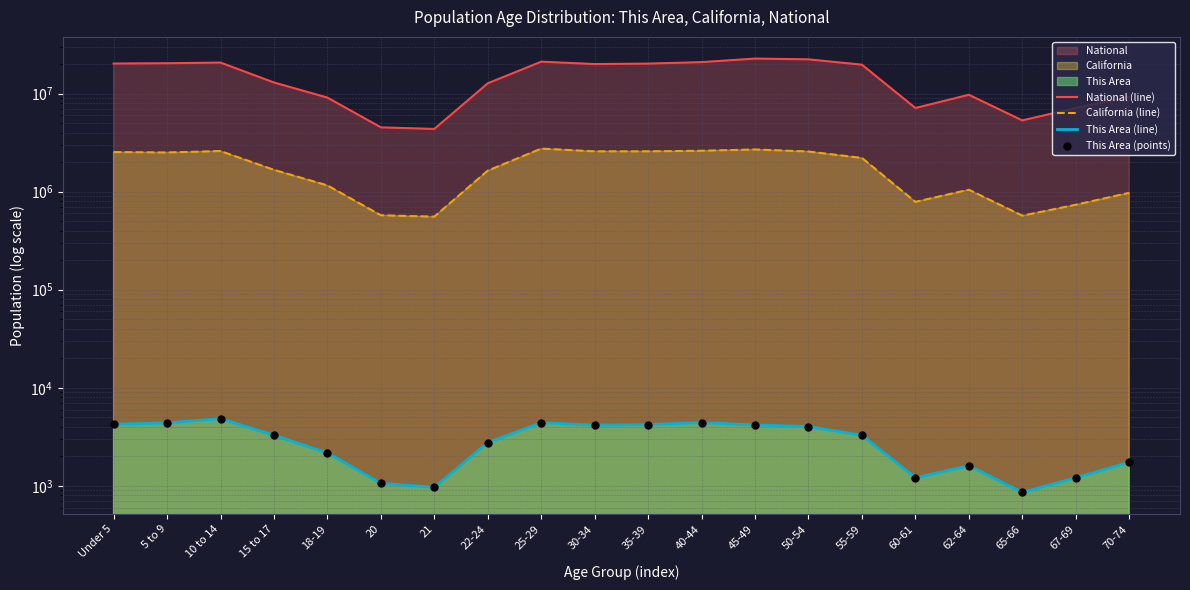

At how many categories does at least one series exceed 9077741?

15